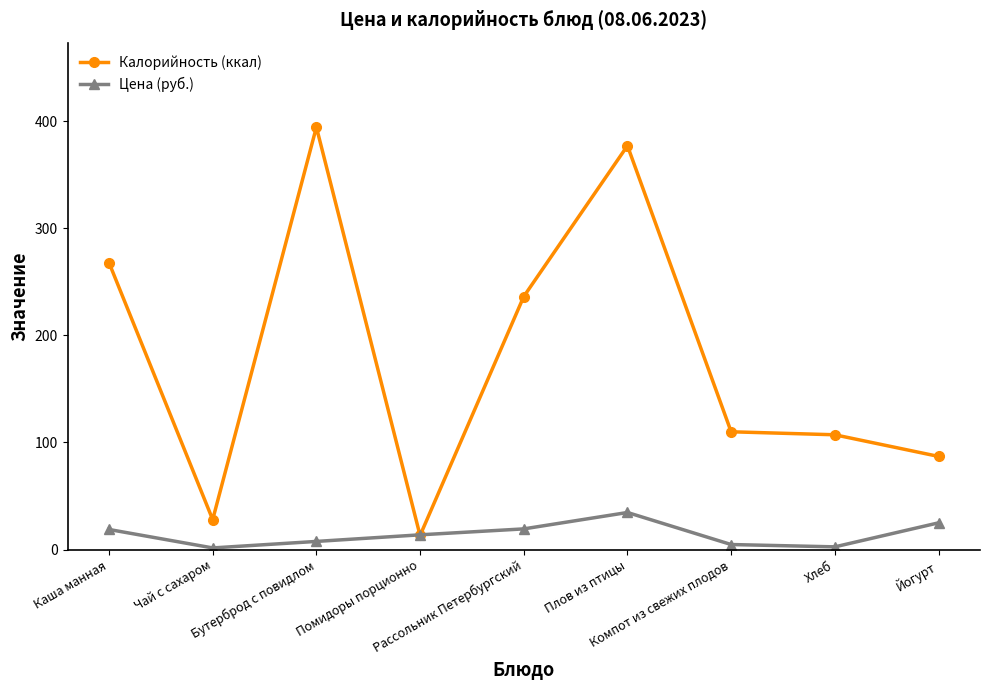

True or false: Калорийность (ккал) has a value of 267.9 at Каша манная.

True